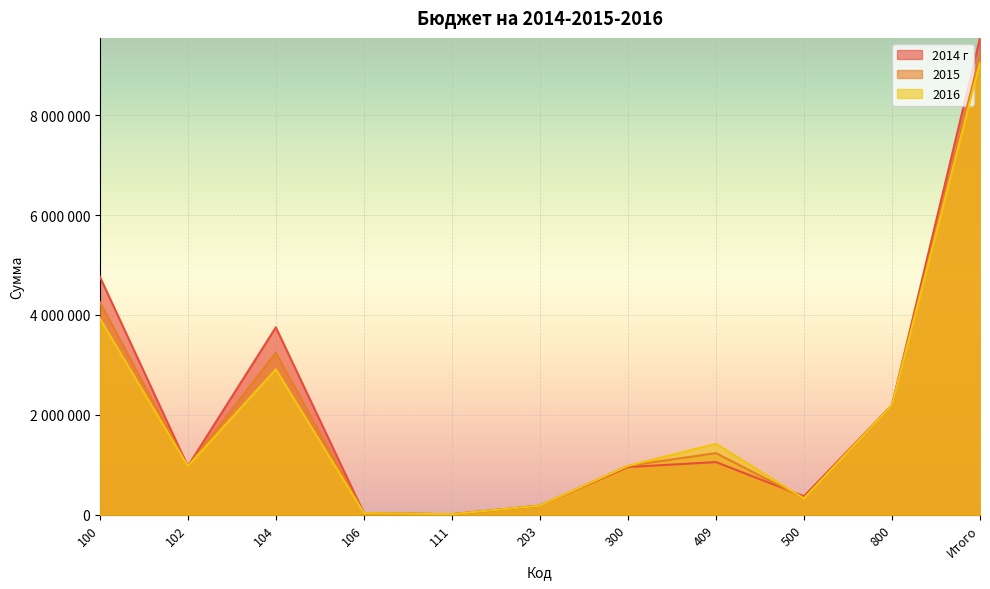

Which series has the widest spread of values?

2014 г